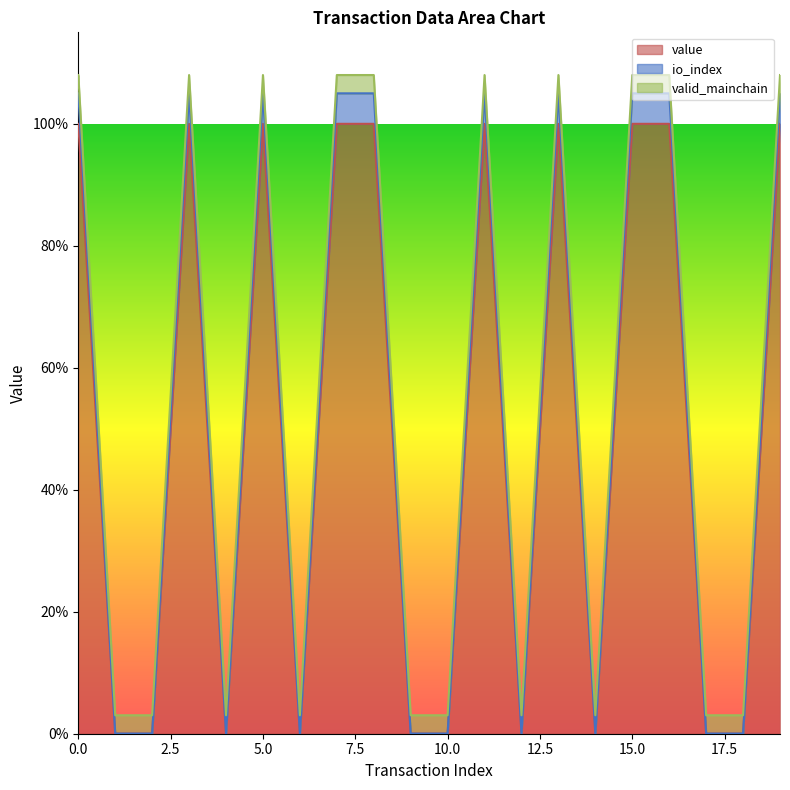

What is the greatest value displayed?

1.1